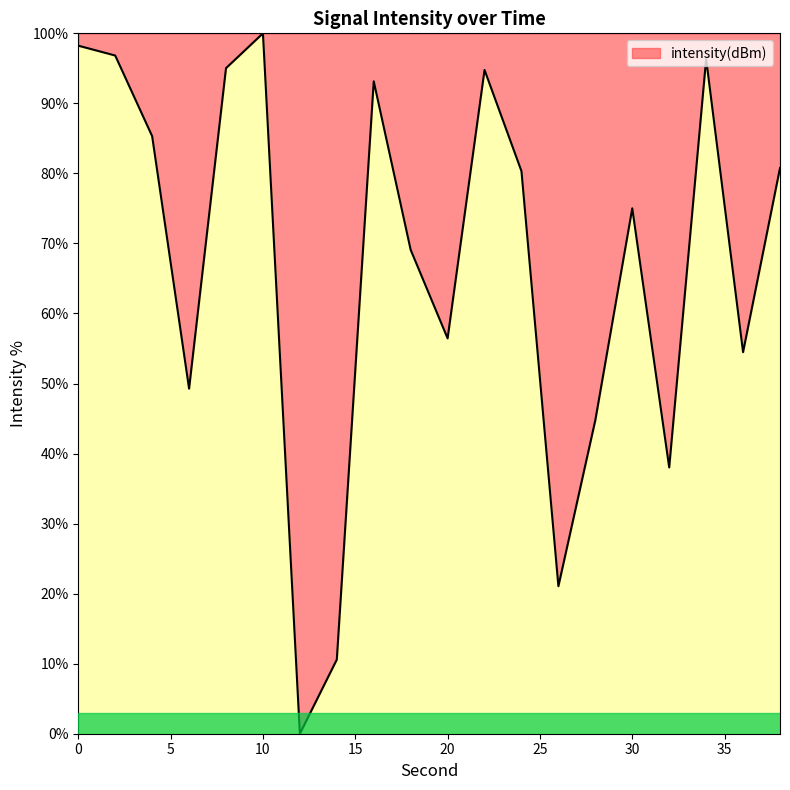

What is the greatest value displayed?

100.0